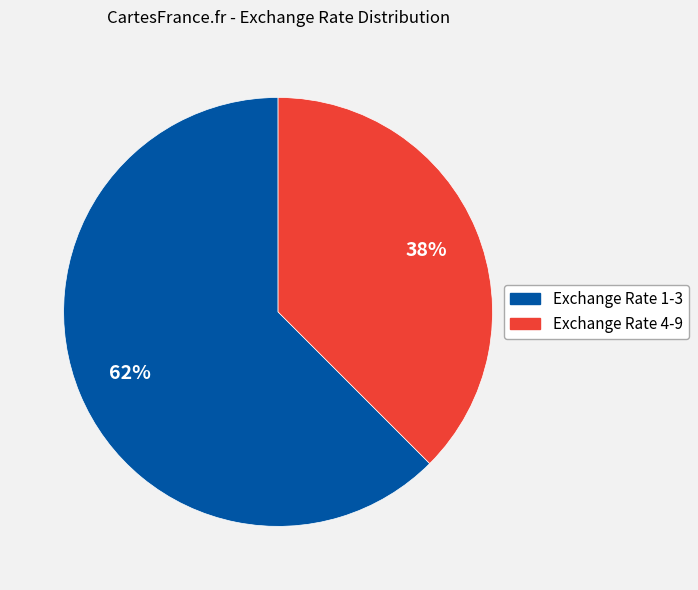

To the nearest percent, what is the average slice percentage?

50%